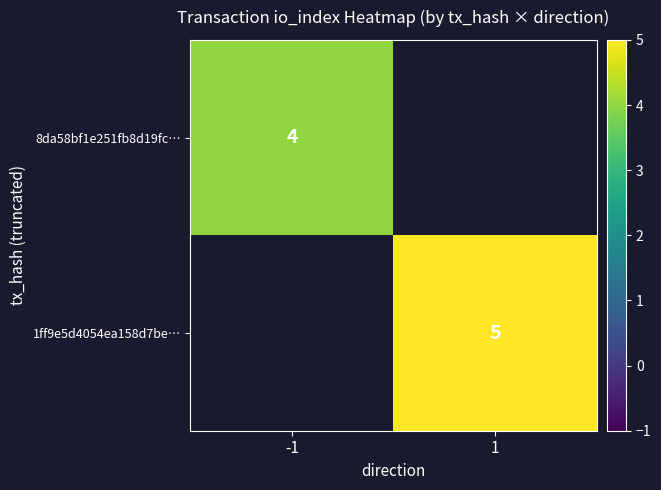

Is it true that 8da58bf1e251fb8d19fc… equals 7 at -1?

False